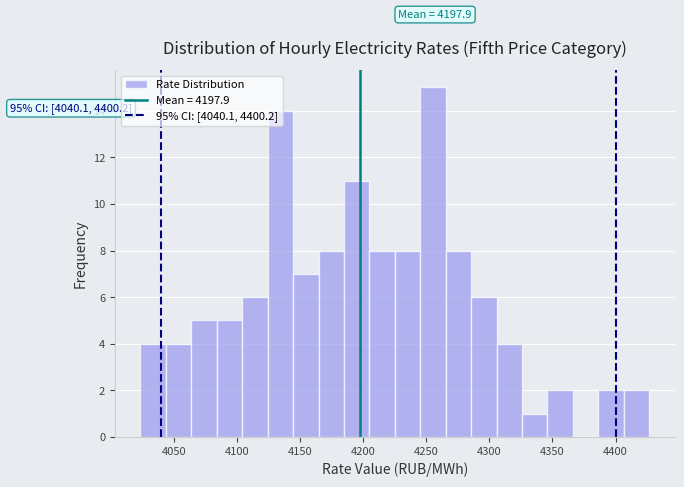

Which range on the x-axis has the tallest bar?

4245 to 4265